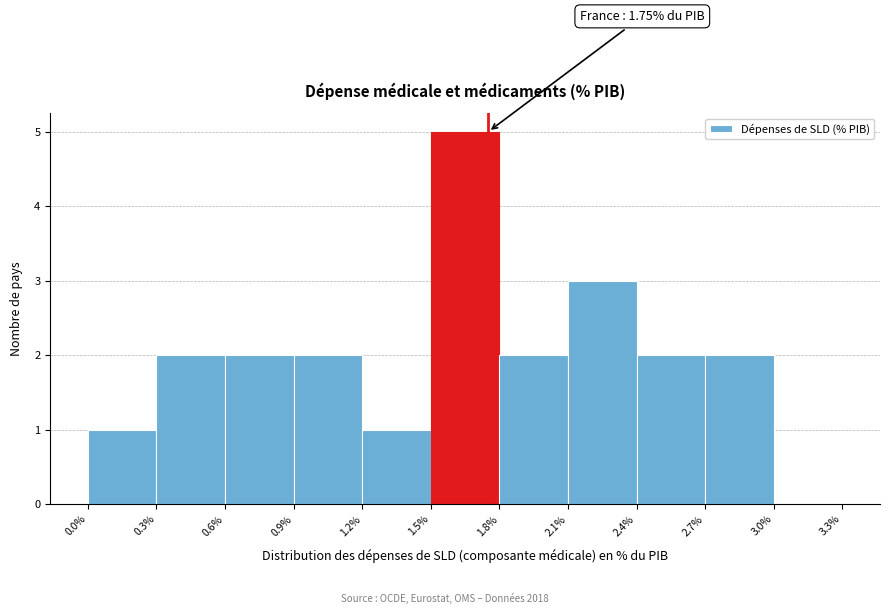

Over which range of the x-axis is the bar tallest?

1.5% to 1.8%